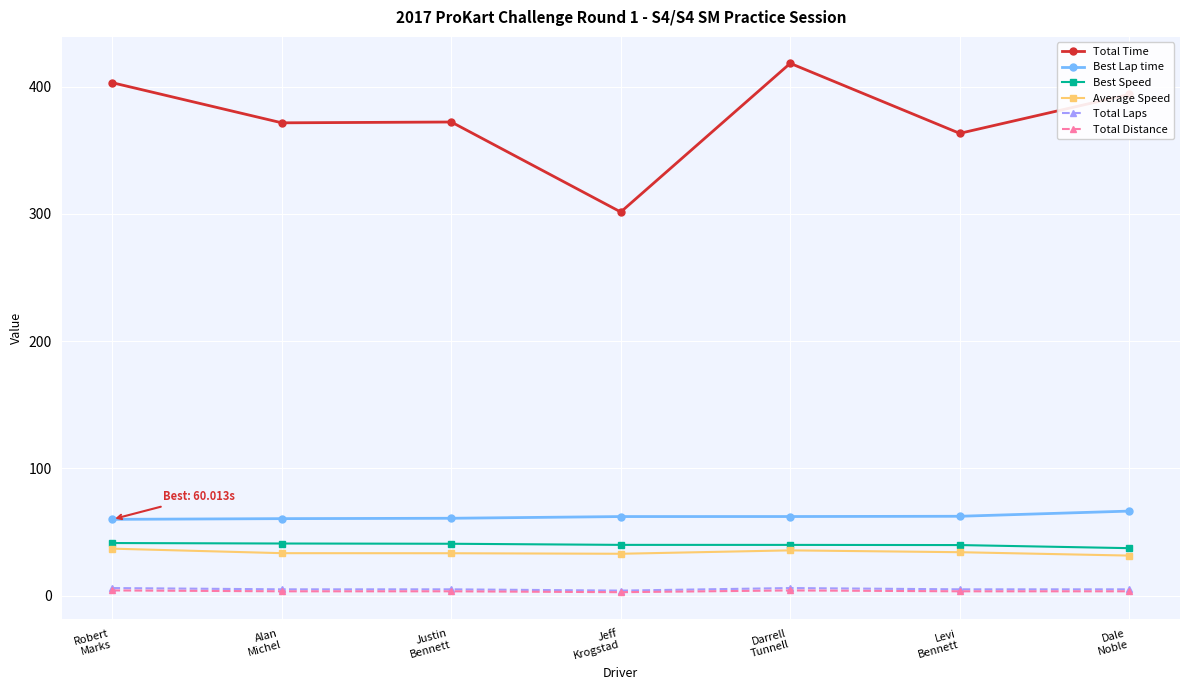

What is the label of the 5th point from the right?

Justin
Bennett